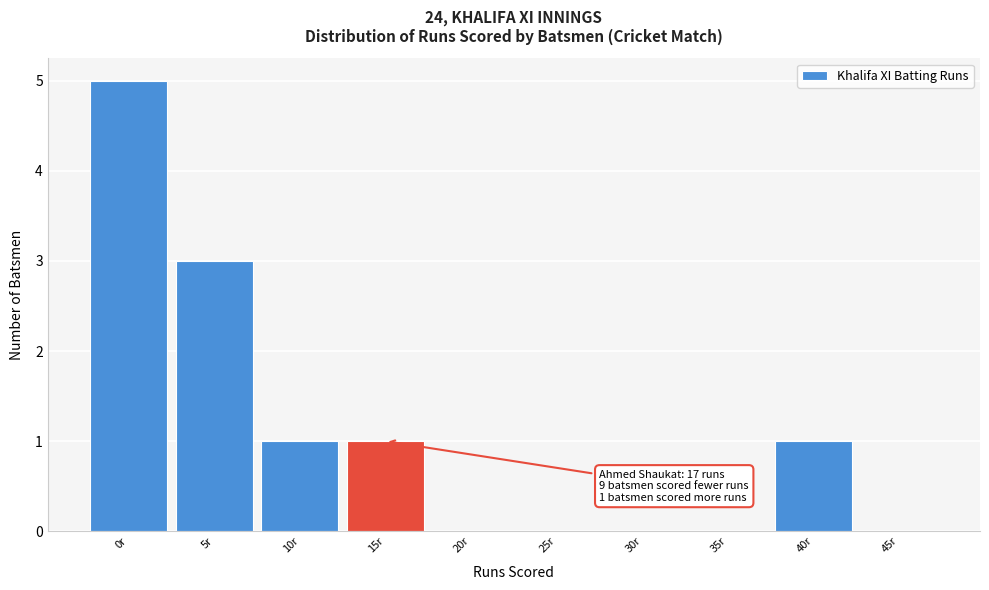

Reading right to left, extract all data points from this chart.

45r=0	40r=1	35r=0	30r=0	25r=0	20r=0	15r=1	10r=1	5r=3	0r=5